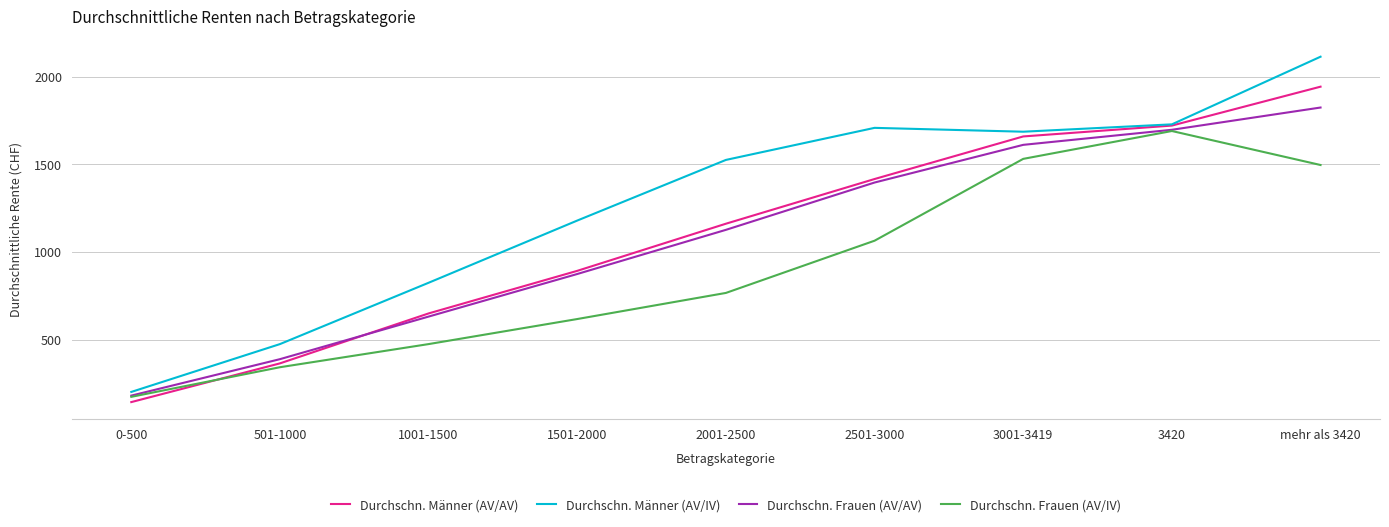

What is the difference between the highest and lowest values at mehr als 3420?

618